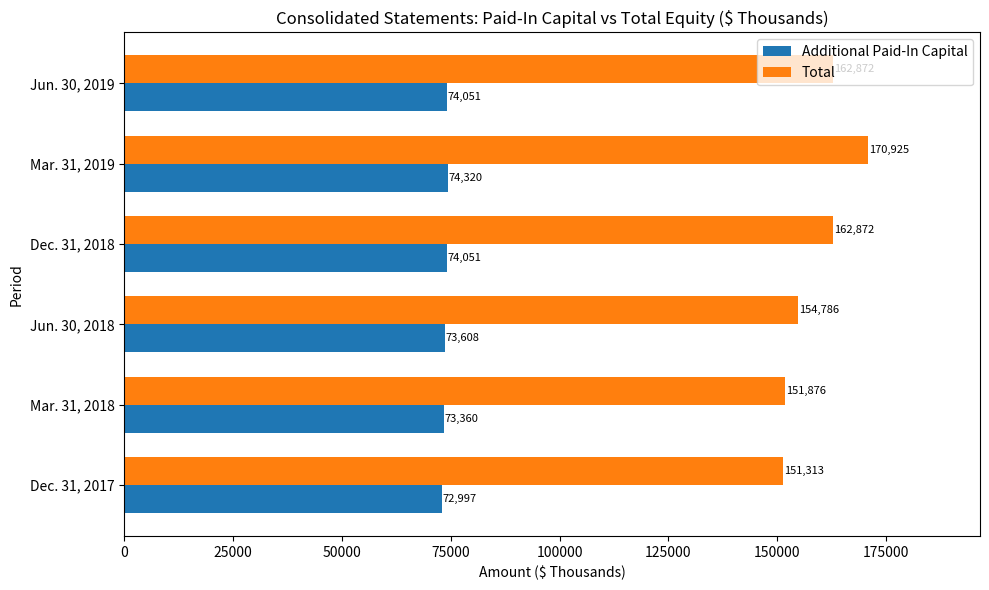

The Additional Paid-In Capital series shows 44192 at Mar. 31, 2018. True or false?

False